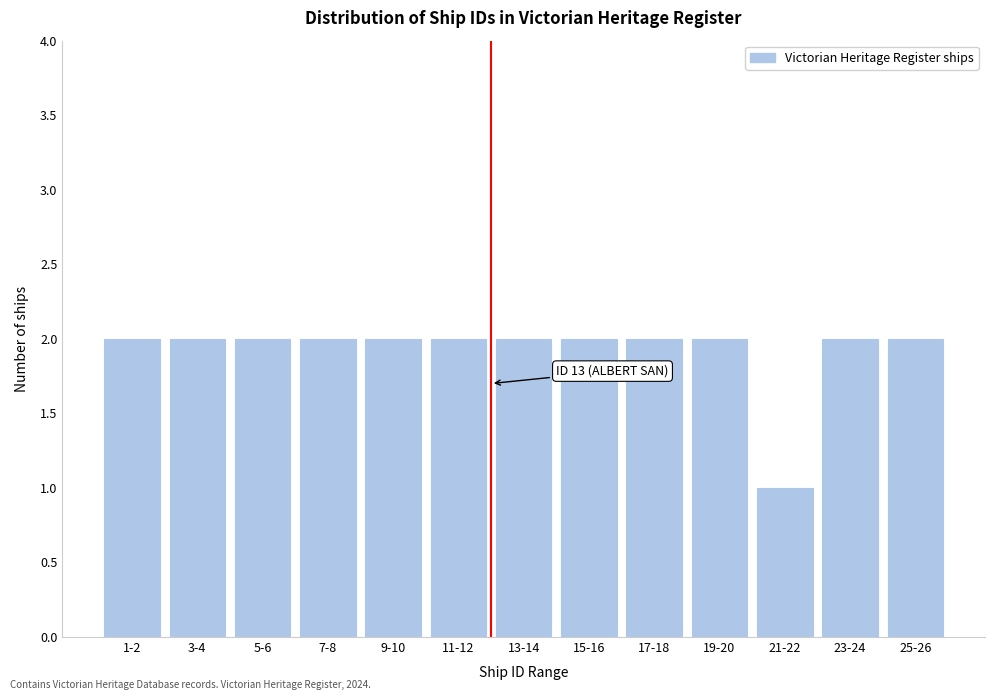

Reading left to right, transcribe all the data shown in this chart.

2	2	2	2	2	2	2	2	2	2	1	2	2